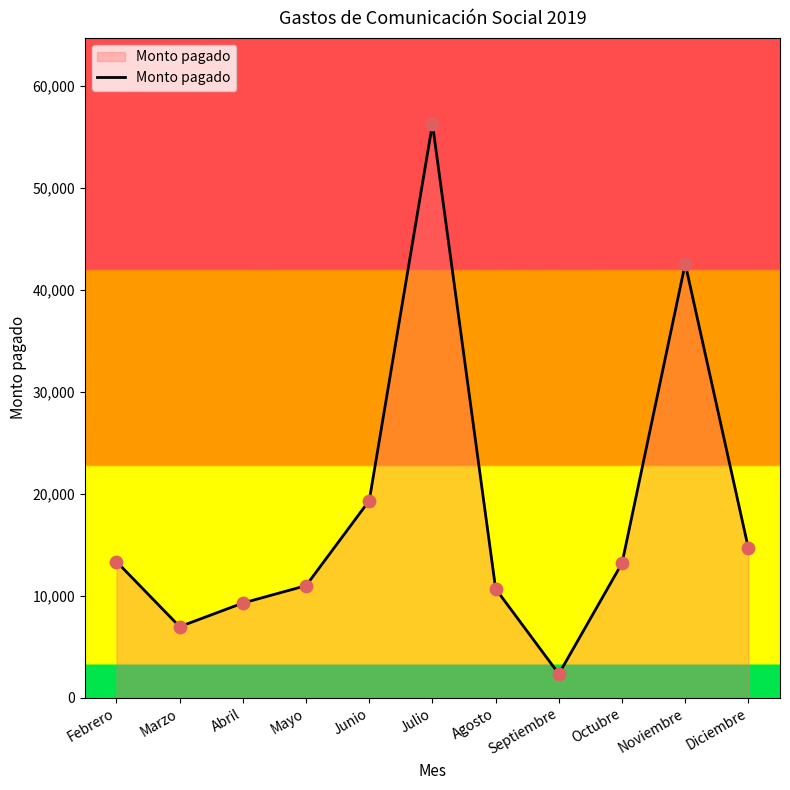

What is the change in value from Febrero to Noviembre?

+29234.9